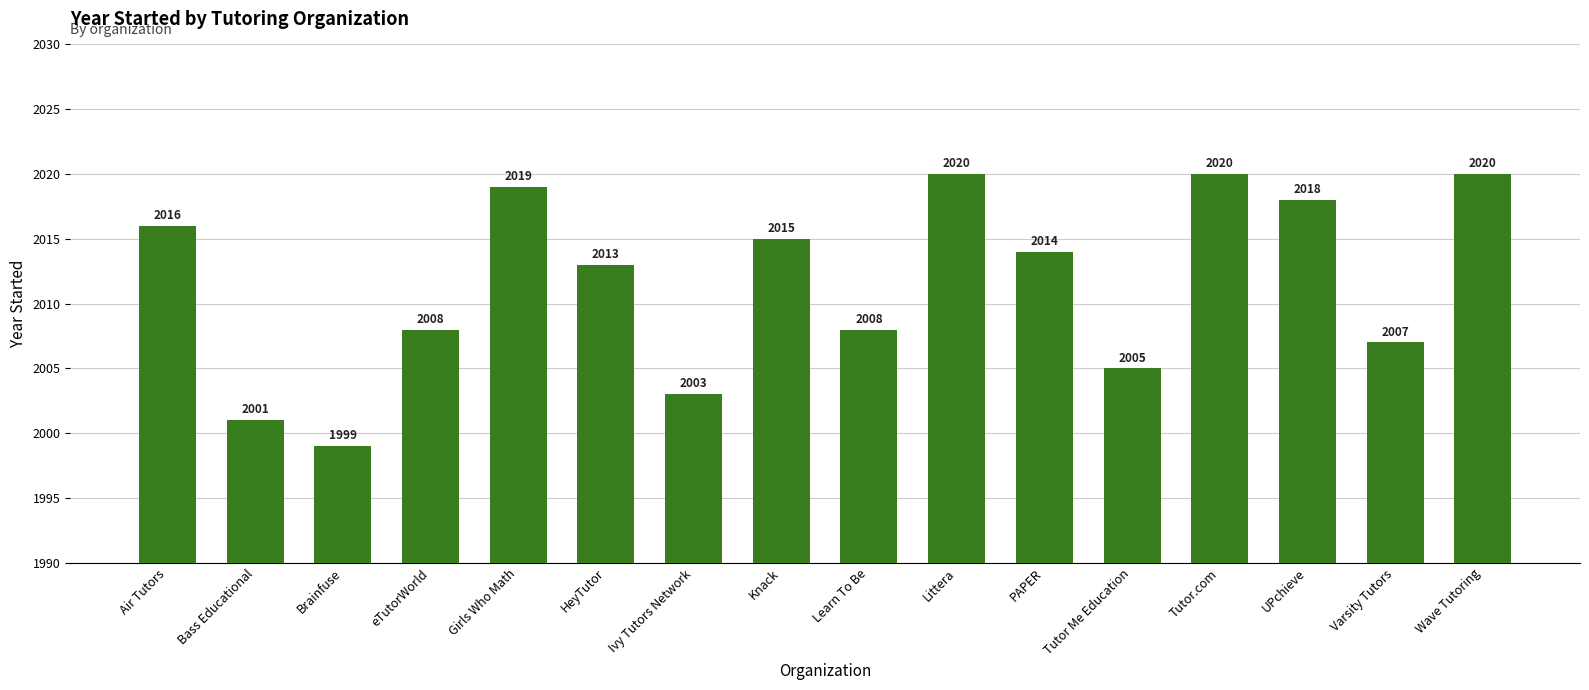

What is the difference between the second highest and minimum values?

21